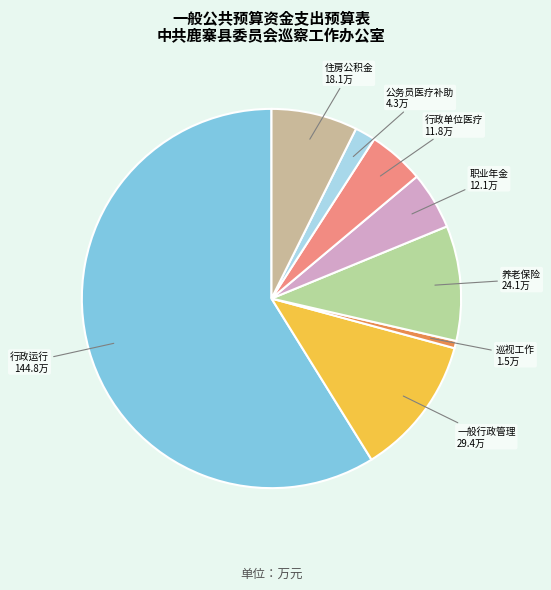

What is the smallest slice in the pie chart?

巡视工作